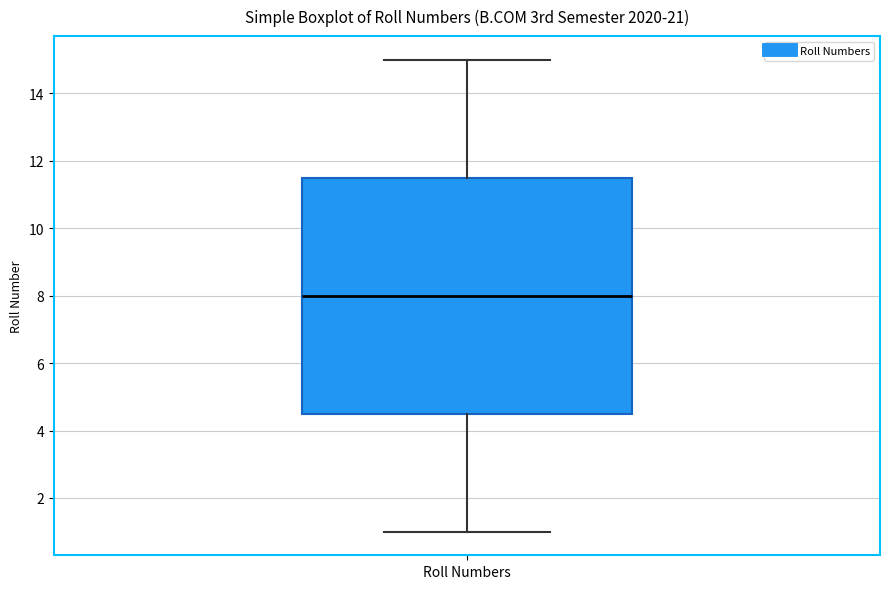

Read this box plot against the y-axis: the position of the median line, the range covered by the box, and the ends of both whiskers. The values are not printed on the chart, so give them approximately, as read against the axis.

median 8.0, box 4.6 to 11.6, whiskers 1.0 to 15.0